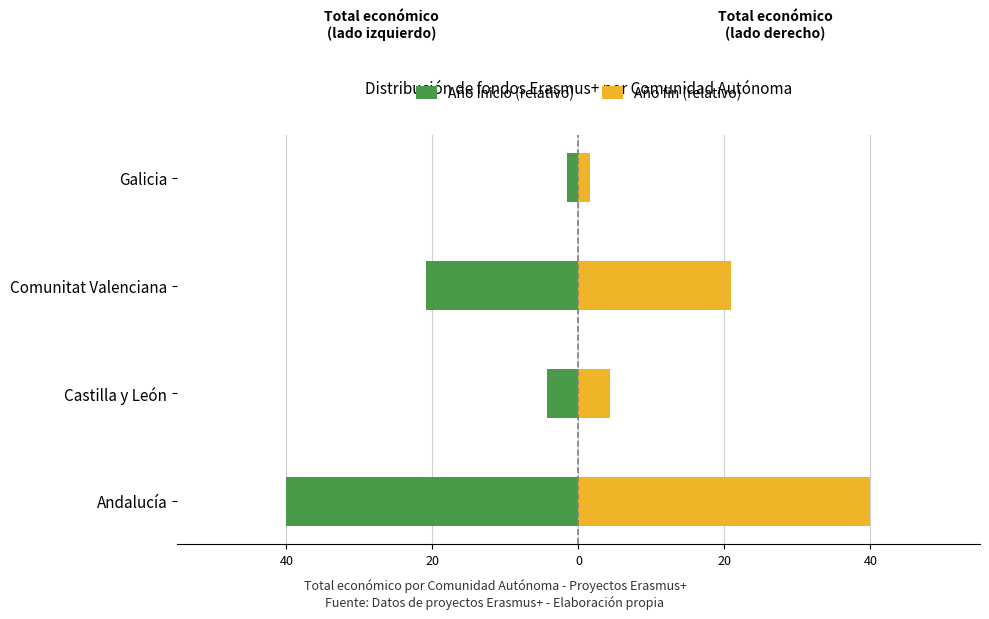

The Año inicio (relativo) series shows -20.9 at Comunitat Valenciana. True or false?

True